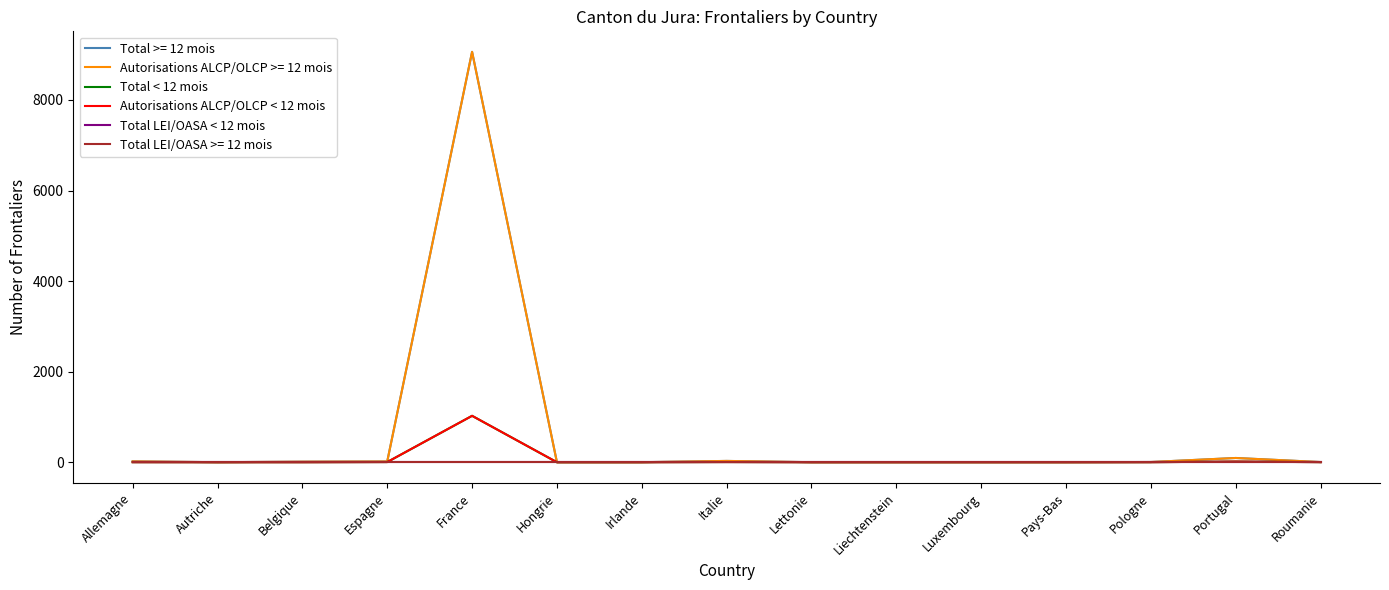

True or false: Total < 12 mois has a value of 0 at Luxembourg.

True